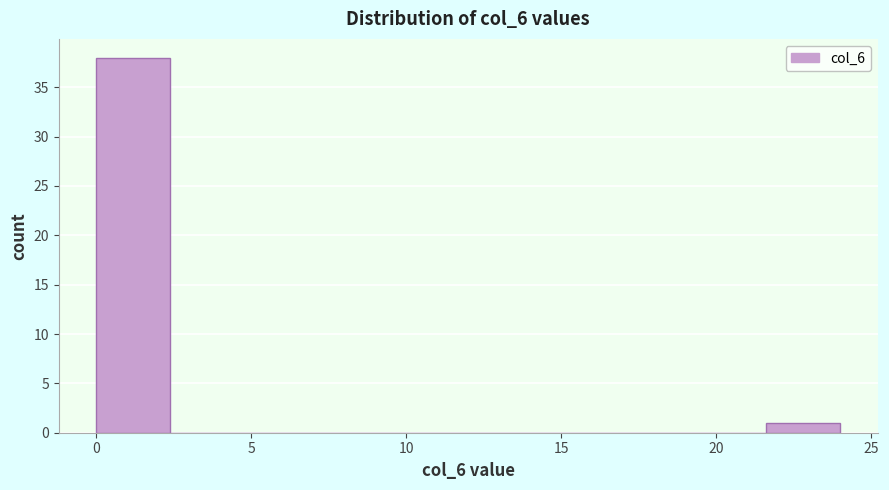

Reading left to right, list every bar in this chart as the range it spans on the x-axis followed by its height. Neither the bar edges nor the heights are printed on the chart, so give them approximately, as read against the axes.

0.0 to 2.4: 38
2.4 to 4.8: 0
4.8 to 7.2: 0
7.2 to 9.6: 0
9.6 to 12.0: 0
12.0 to 14.4: 0
14.4 to 16.8: 0
16.8 to 19.2: 0
19.2 to 21.6: 0
21.6 to 24.0: 1